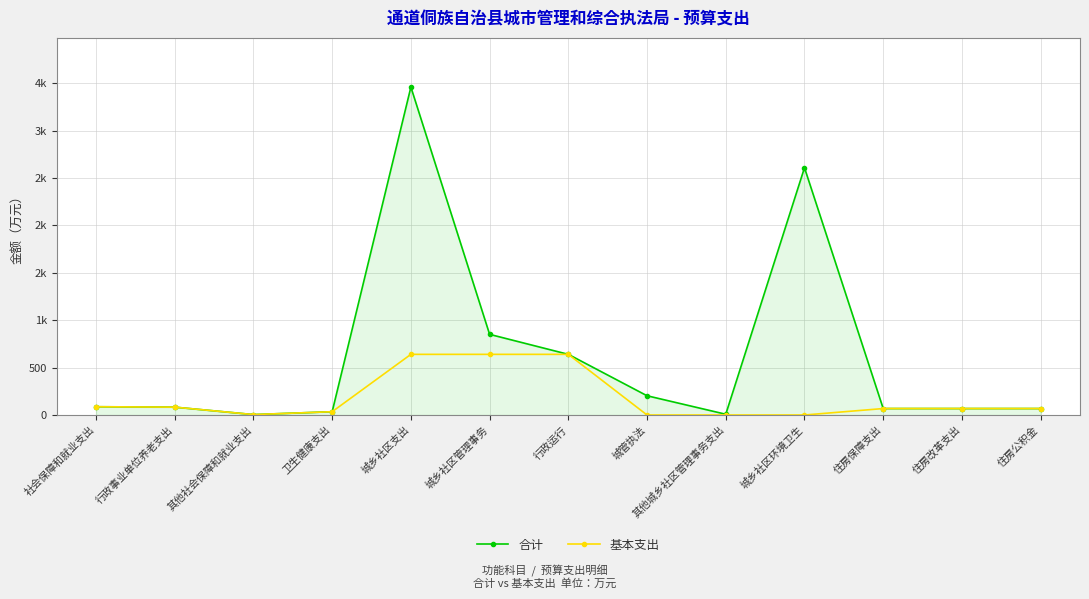

What is the value of the 基本支出 point at the 4th from the left?

34.7